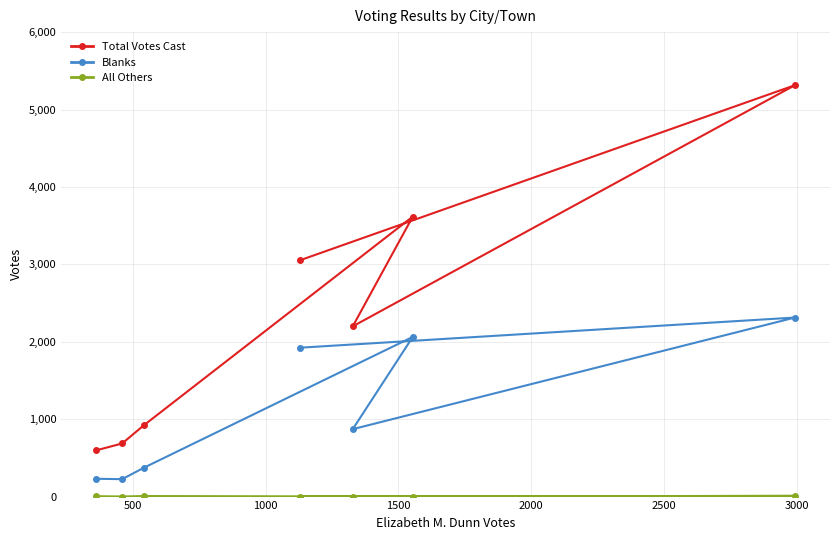

Rank the series at 3000 from lowest to highest value.

All Others, Blanks, Total Votes Cast